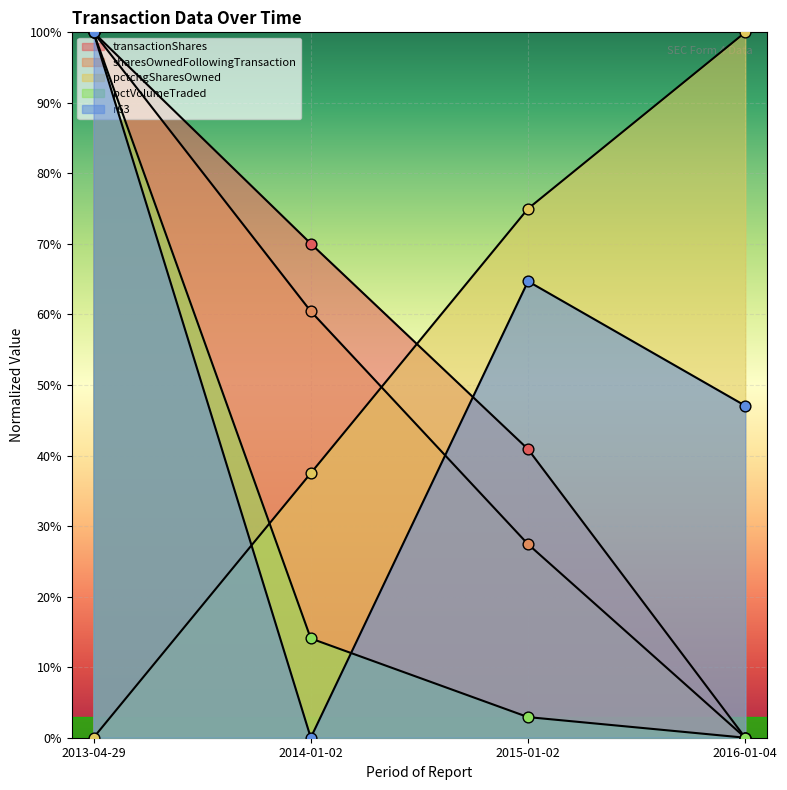

Is the value of pctchgSharesOwned at 2015-01-02 greater than the value of pctVolumeTraded at 2016-01-04?

Yes